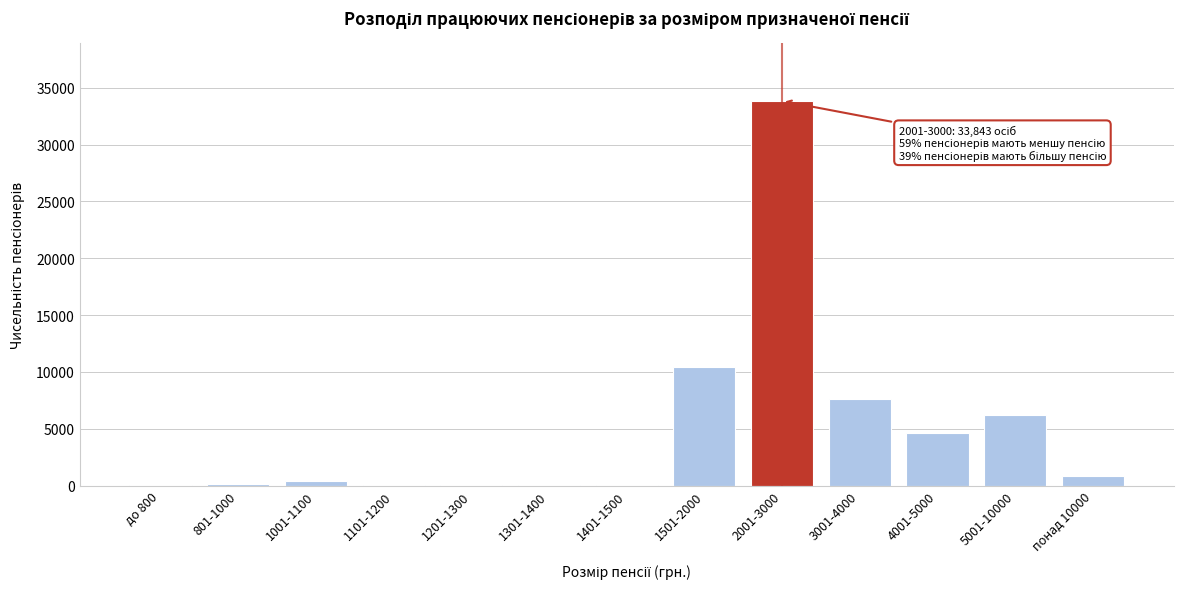

Where is the data nearest to the value 16930?

1501-2000